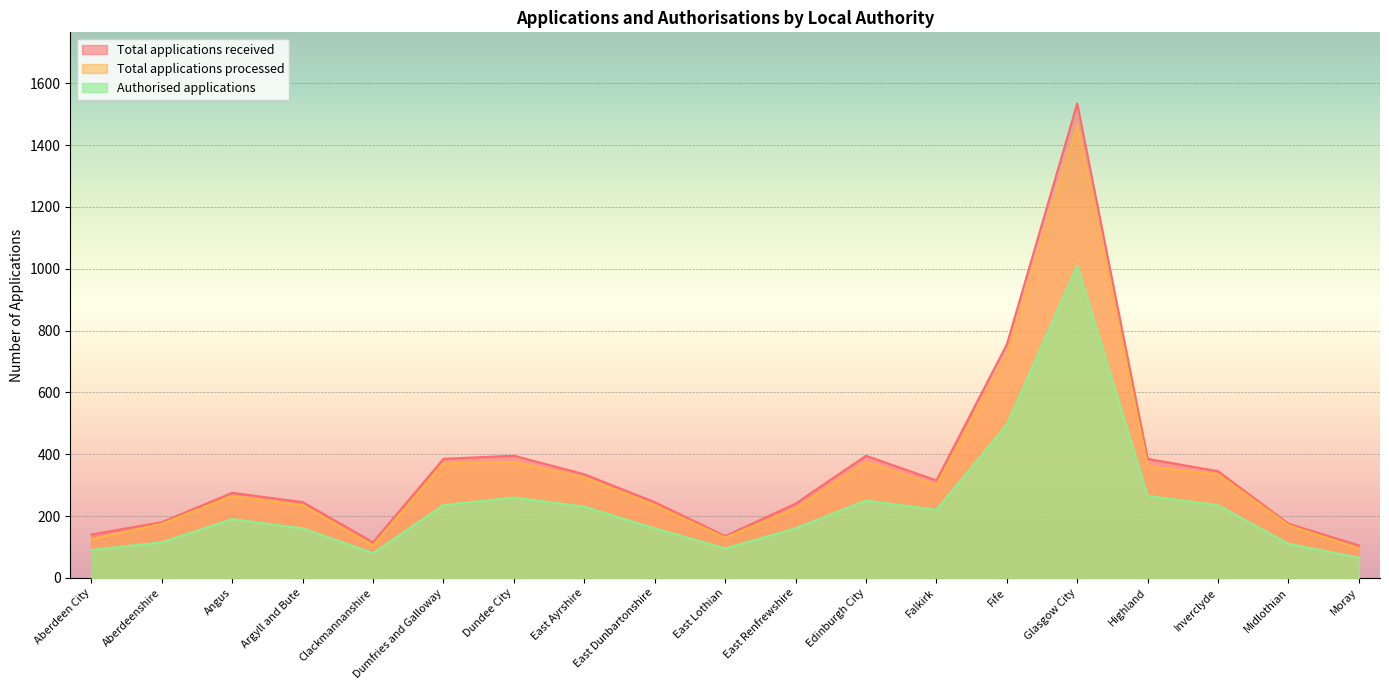

True or false: Authorised applications and Total applications received cross at least once.

False